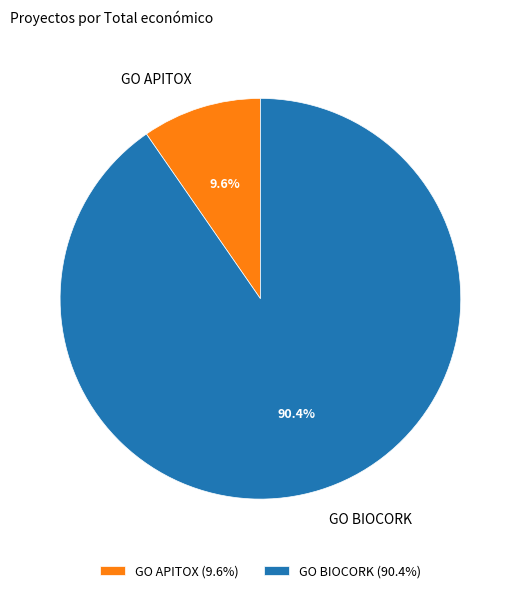

What is the largest slice in the pie chart?

GO BIOCORK